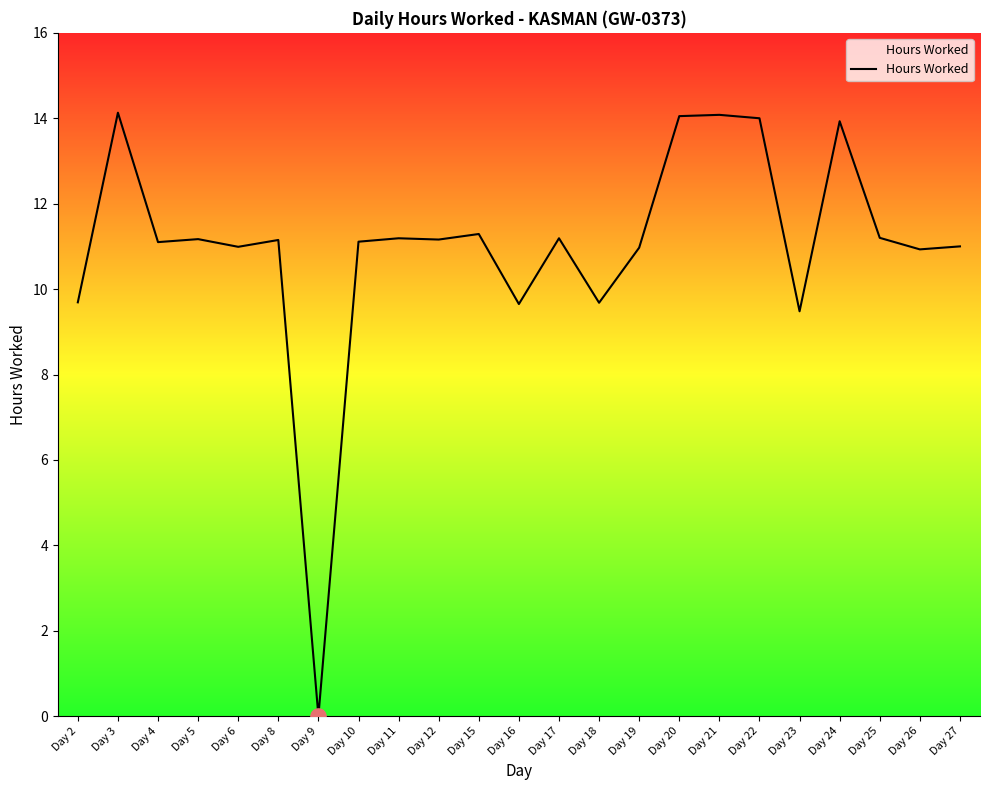

What is the change in value from Day 10 to Day 24?

+2.8